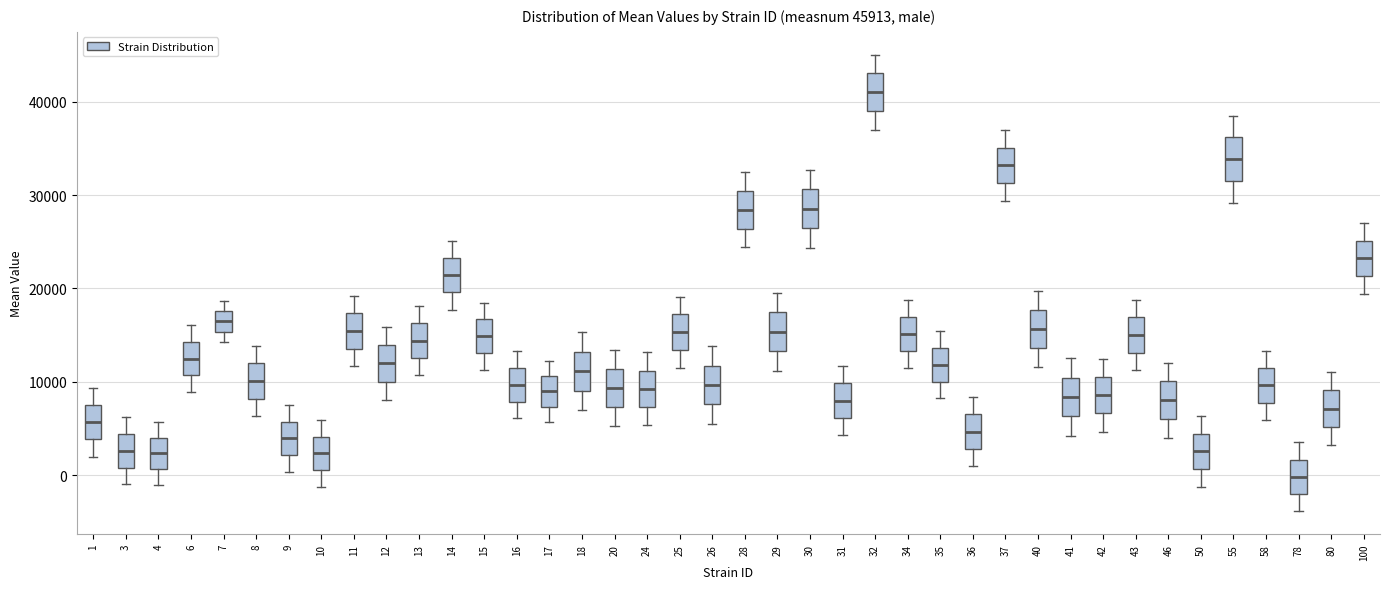

Which box has the lowest median line?

78